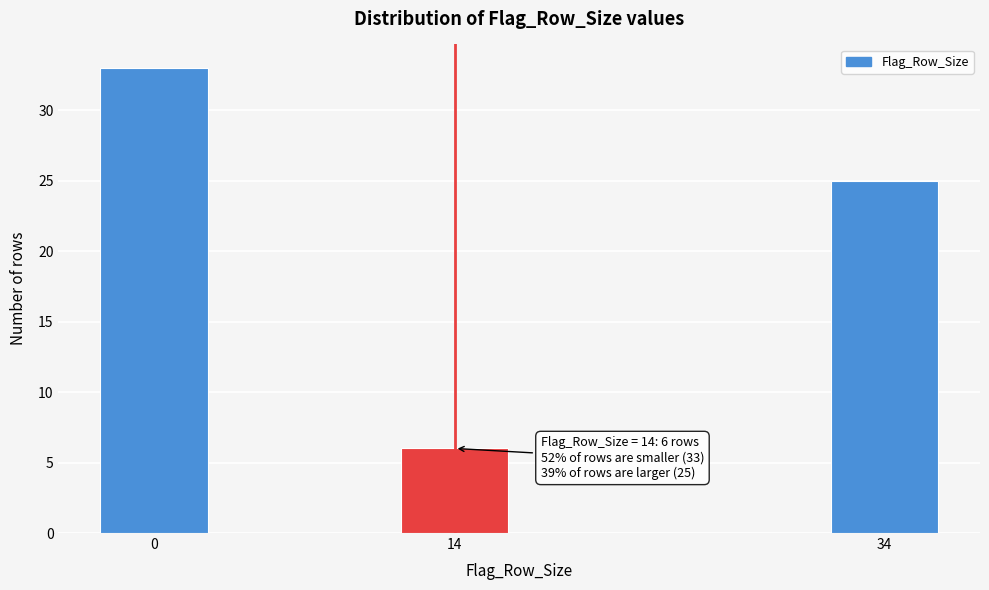

Reading right to left, extract all data points from this chart.

25	6	33